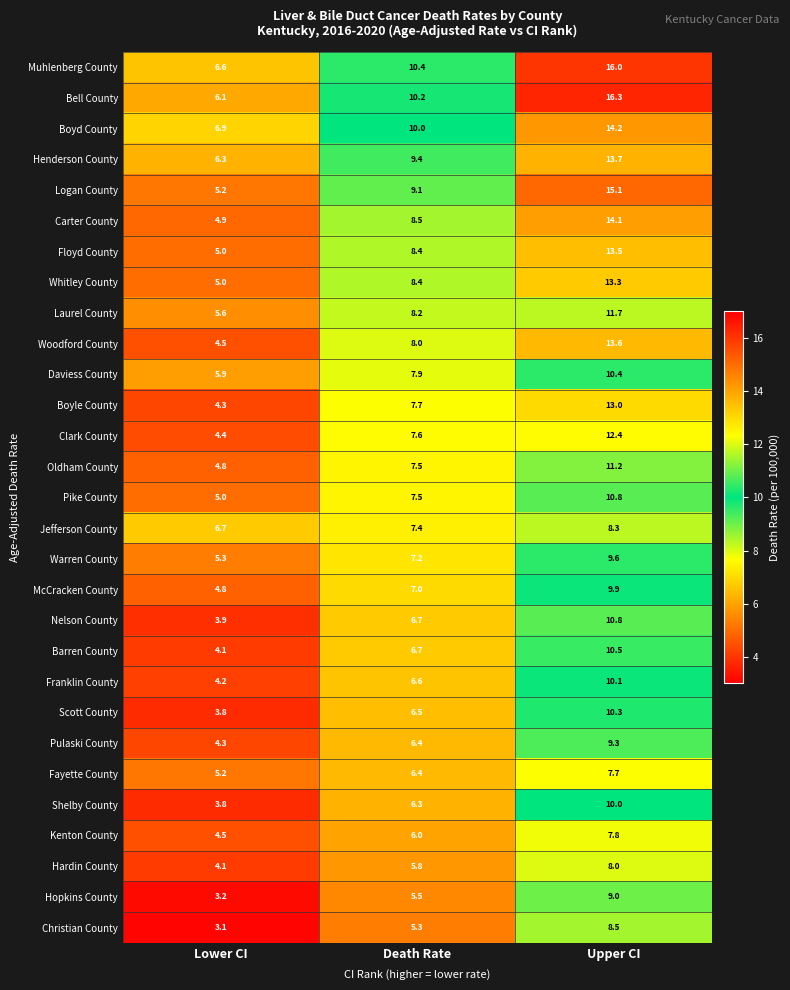

True or false: Hardin County has a value of 5.8 at Death Rate.

True